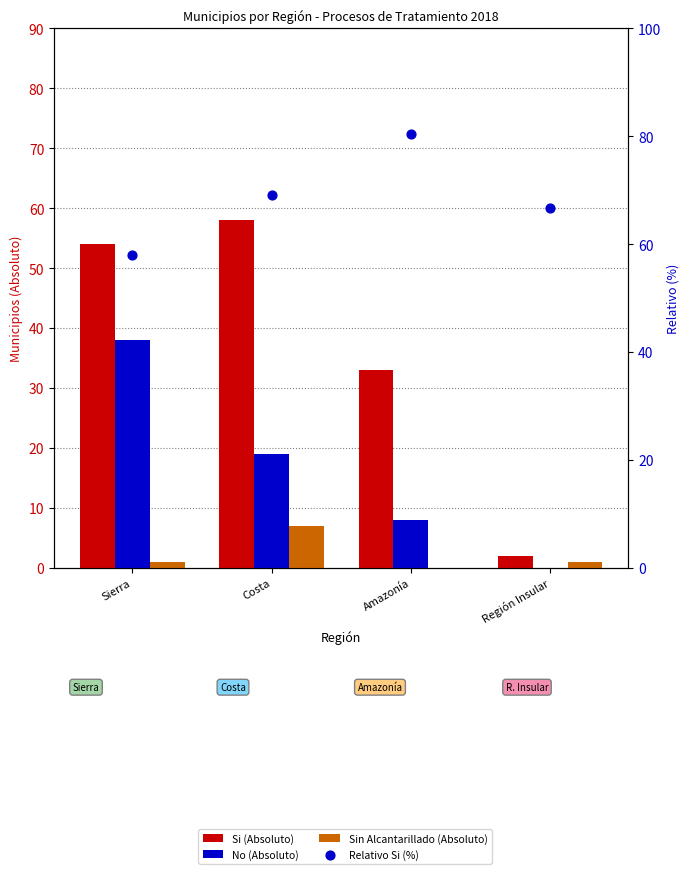

At which category is the sum across all series the highest?

Costa